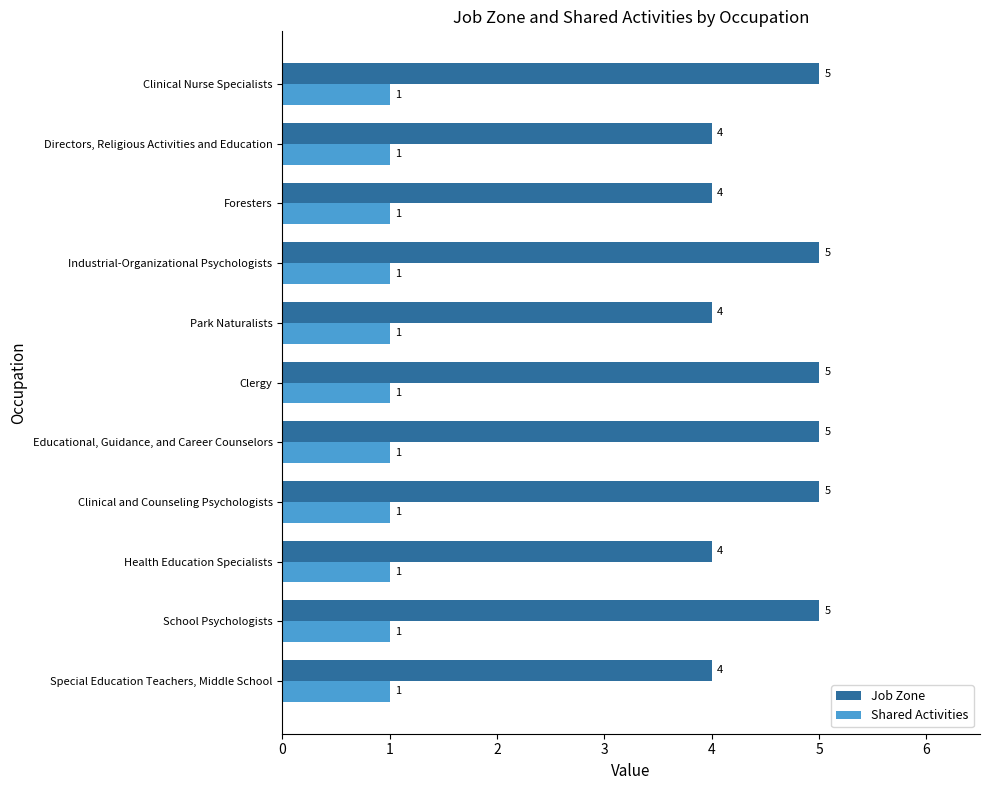

Which series has the widest spread of values?

Job Zone